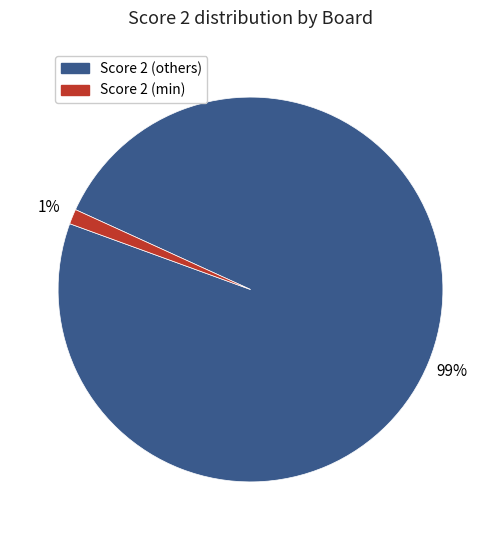

Rank the categories by value from lowest to highest.

Score 2 (min), Score 2 (others)